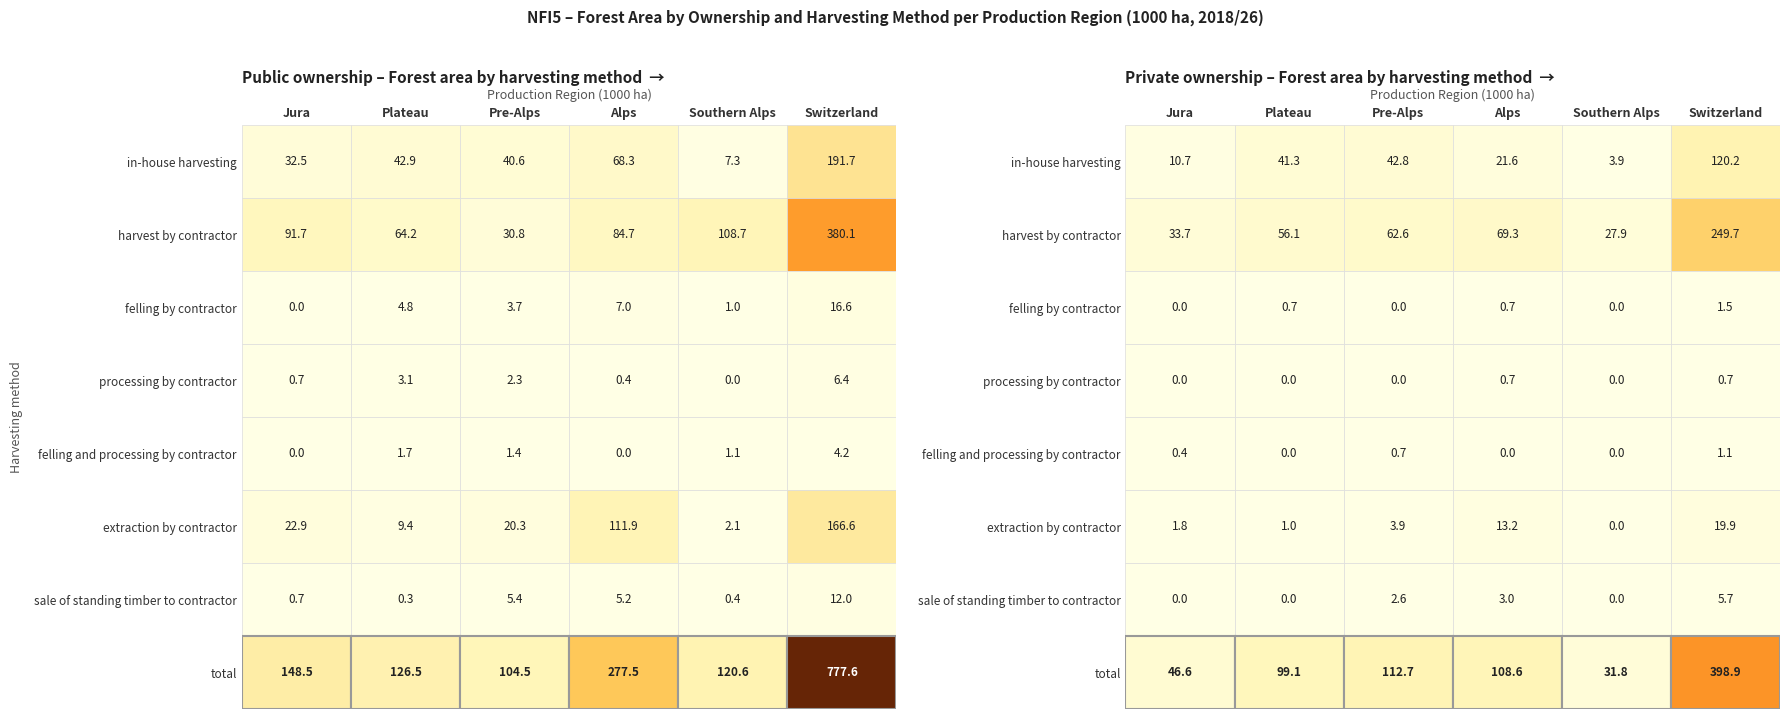

Between harvest by contractor and extraction by contractor, which series saw the biggest shift?

total